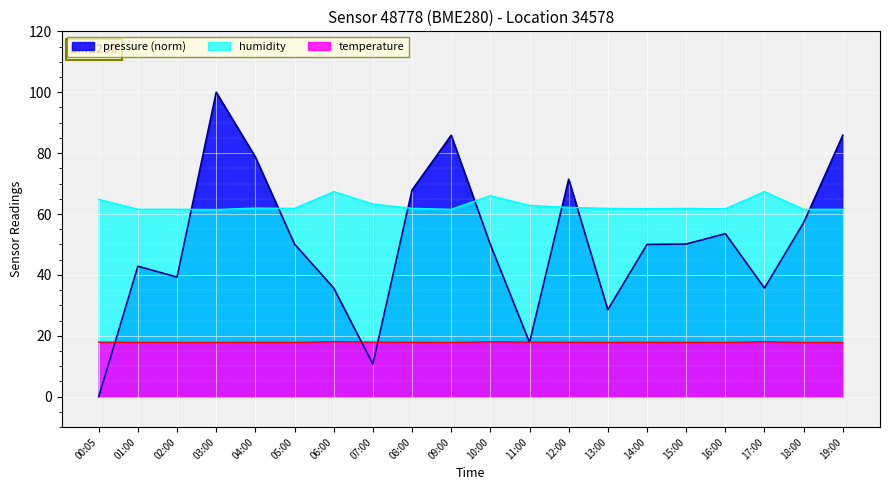

What is the maximum value shown in the chart?

100.0